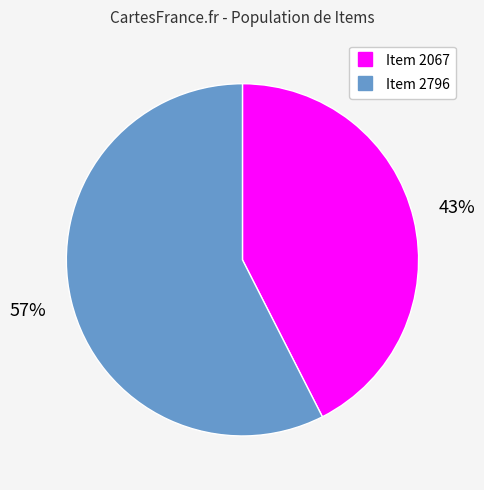

What percentage is the Item 2796 slice, to the nearest percent?

57%